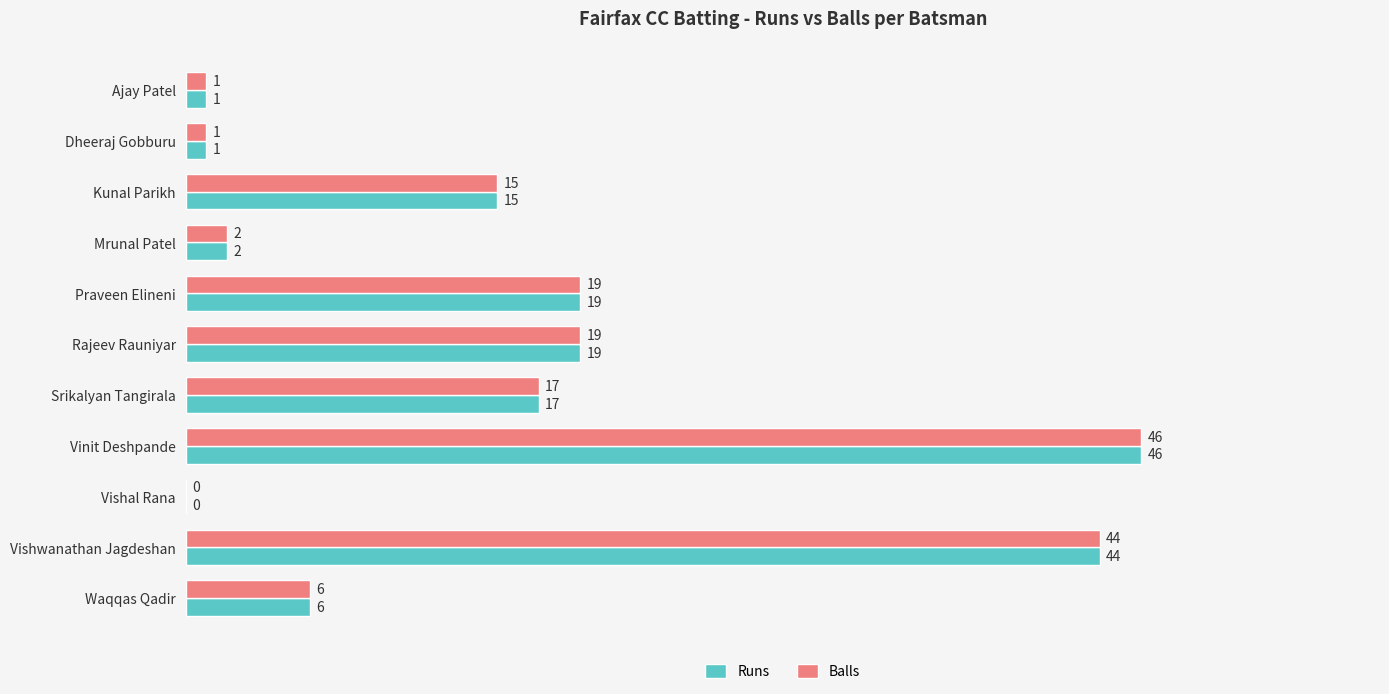

Count the number of data series in this chart.

2